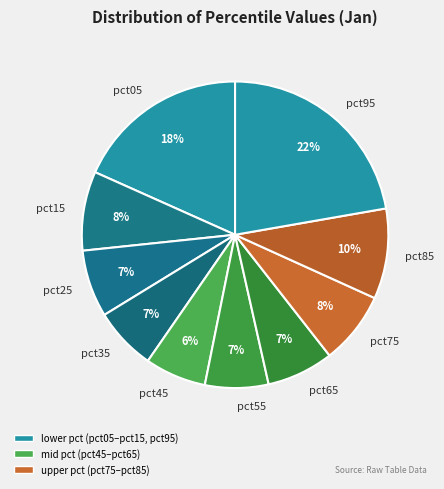

How many segments does this pie chart have?

10